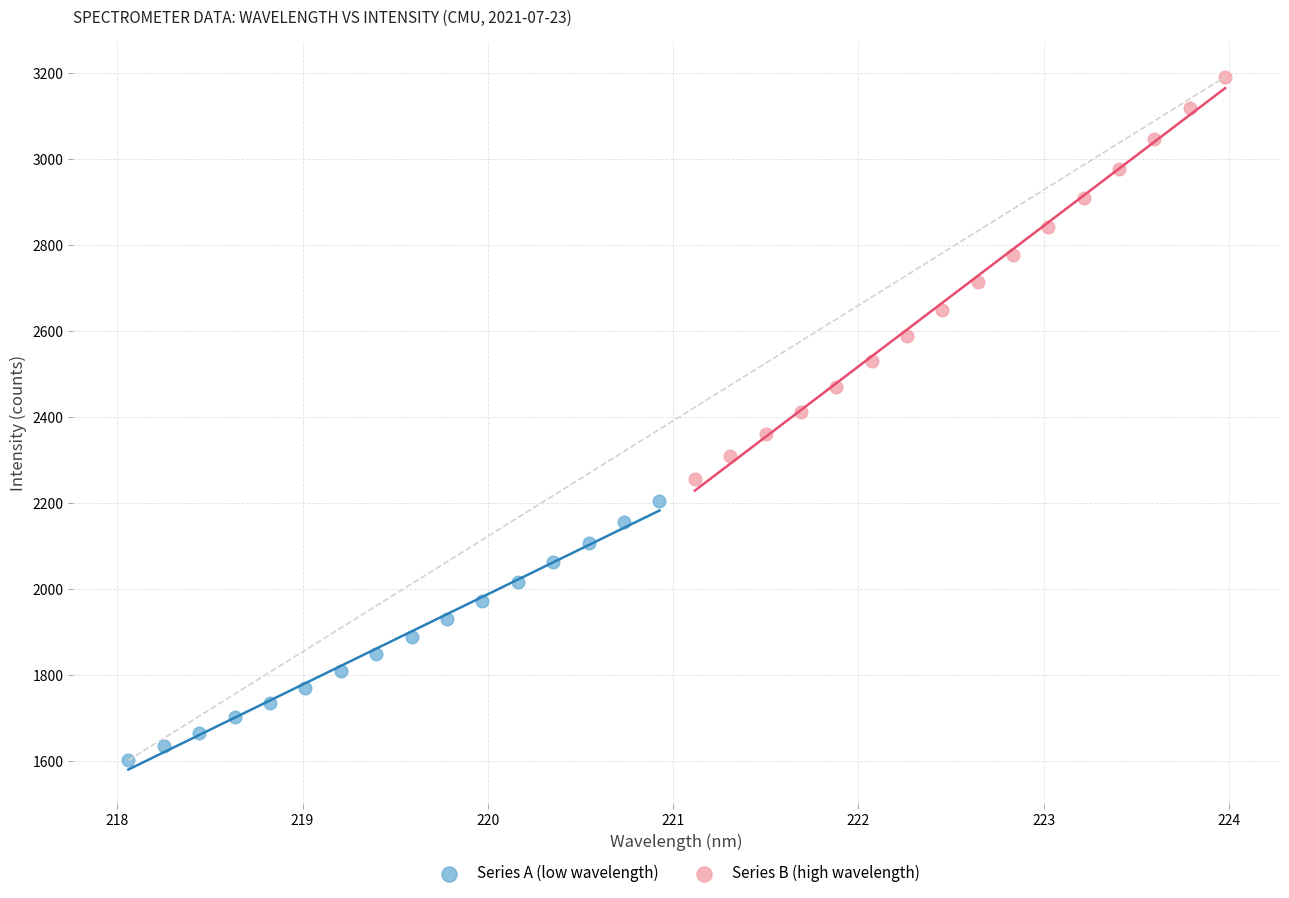

Which series contains the lowest Y value?

Series A (low wavelength)